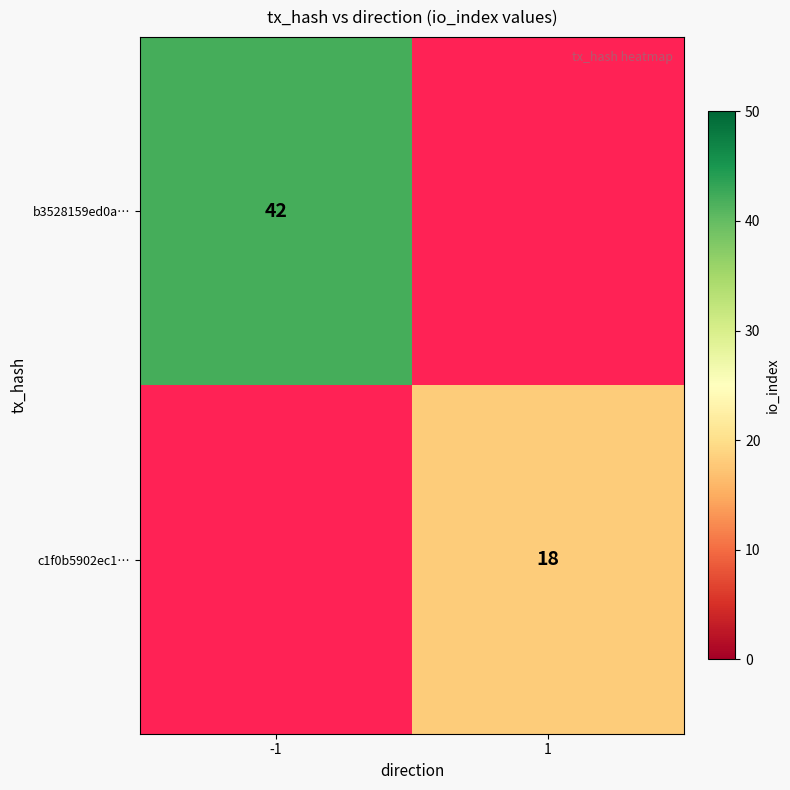

The value of c1f0b5902ec1… at 1 is 10. True or false?

False